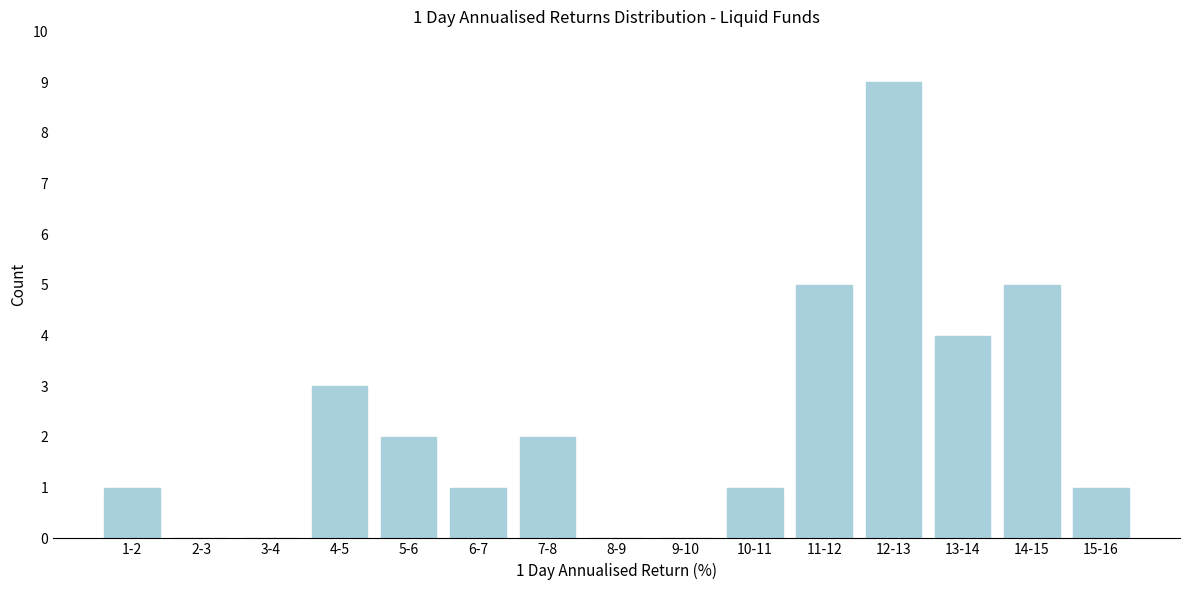

Reading left to right, extract all data points from this chart.

1-2=1	2-3=0	3-4=0	4-5=3	5-6=2	6-7=1	7-8=2	8-9=0	9-10=0	10-11=1	11-12=5	12-13=9	13-14=4	14-15=5	15-16=1